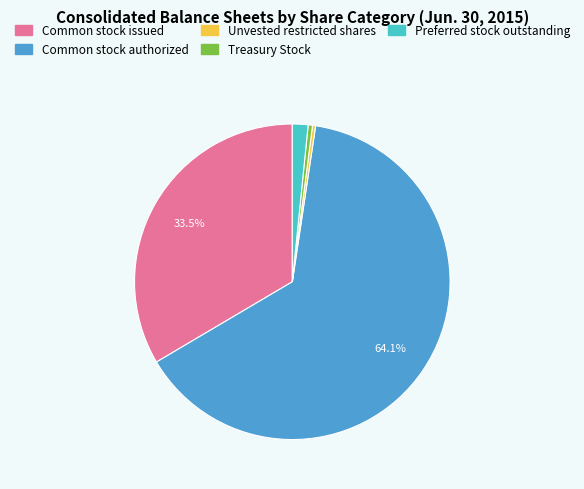

Between Preferred stock outstanding and Treasury Stock, which is larger?

Preferred stock outstanding